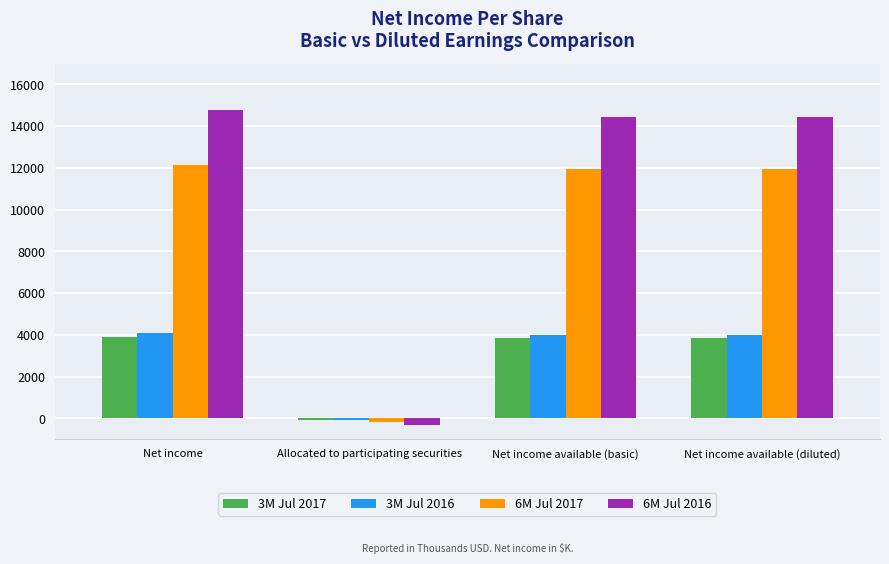

Is it true that 6M Jul 2016 equals 5956 at Net income available (basic)?

False